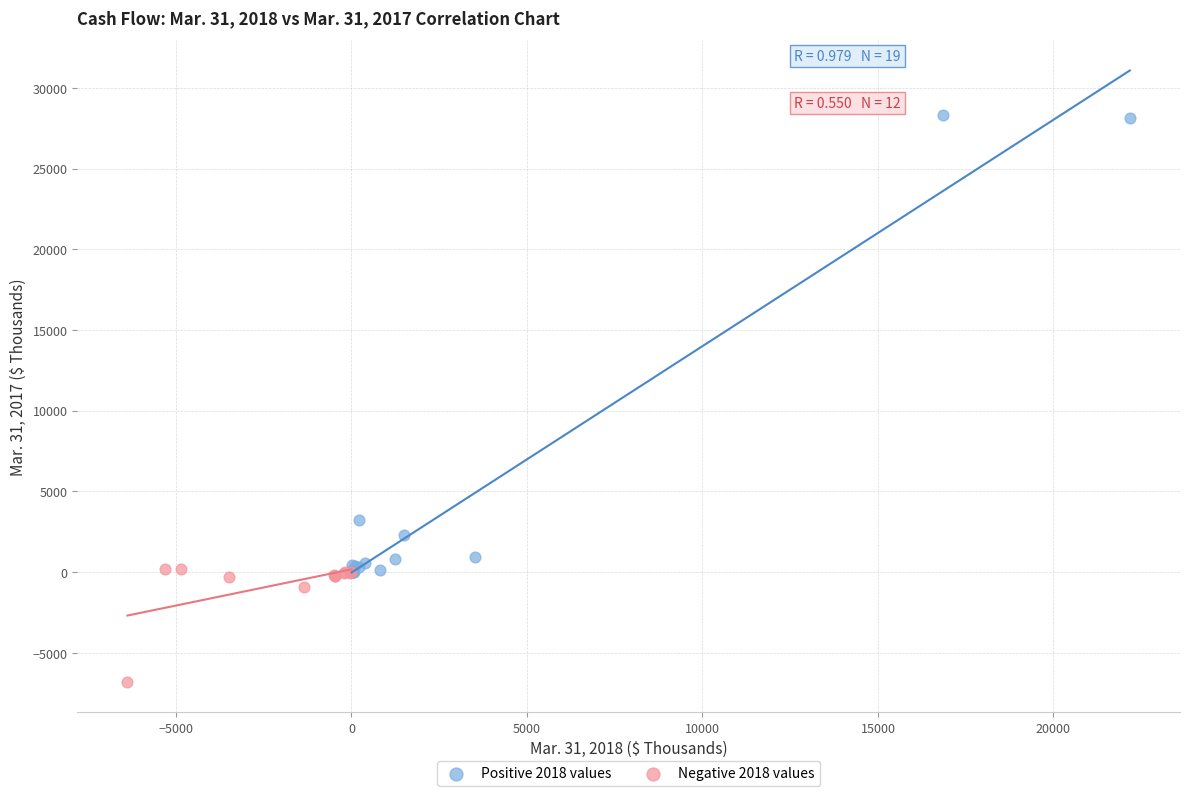

Which series reaches the minimum Y coordinate?

Negative 2018 values